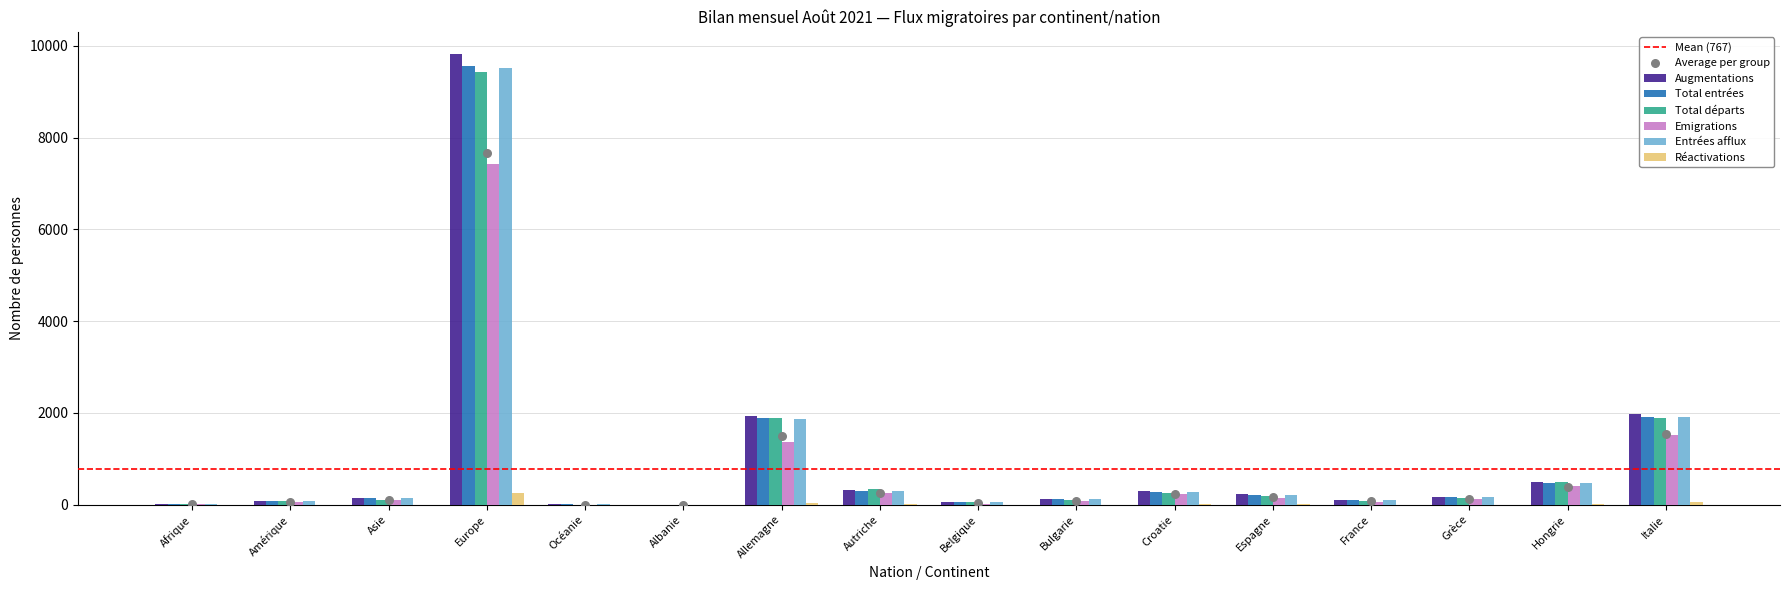

Which series has the widest spread of Y values?

Augmentations